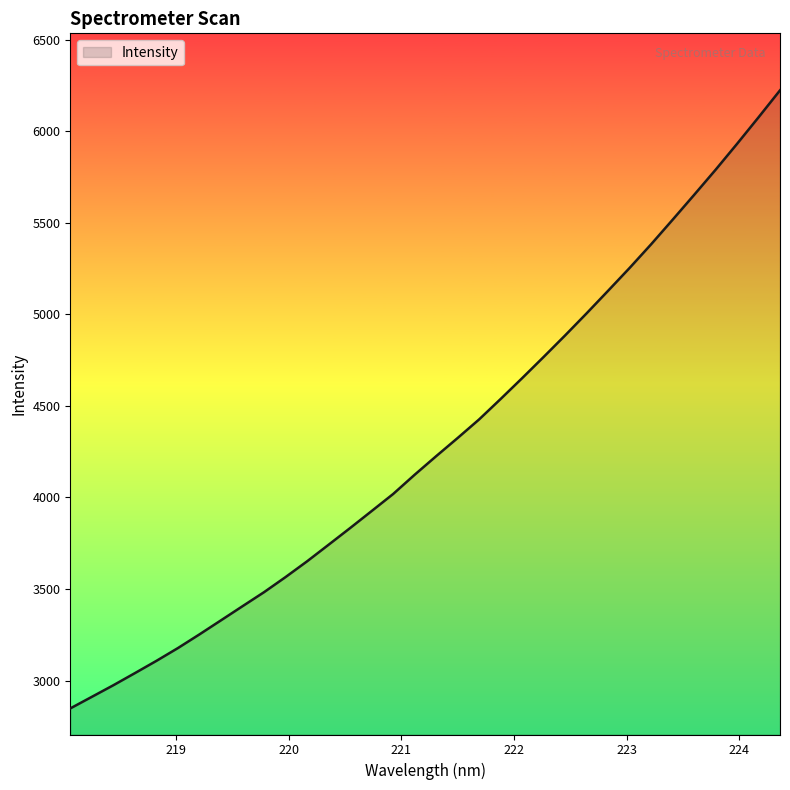

What is the difference between the maximum and minimum values?

3374.9